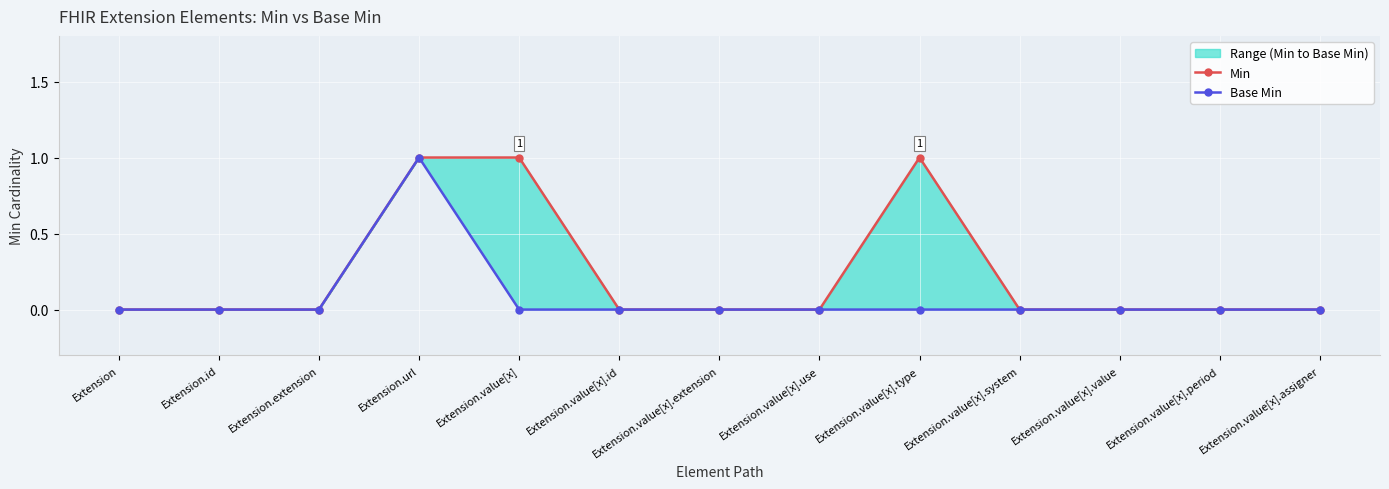

Count the Min values in the range 0 to 1.

13